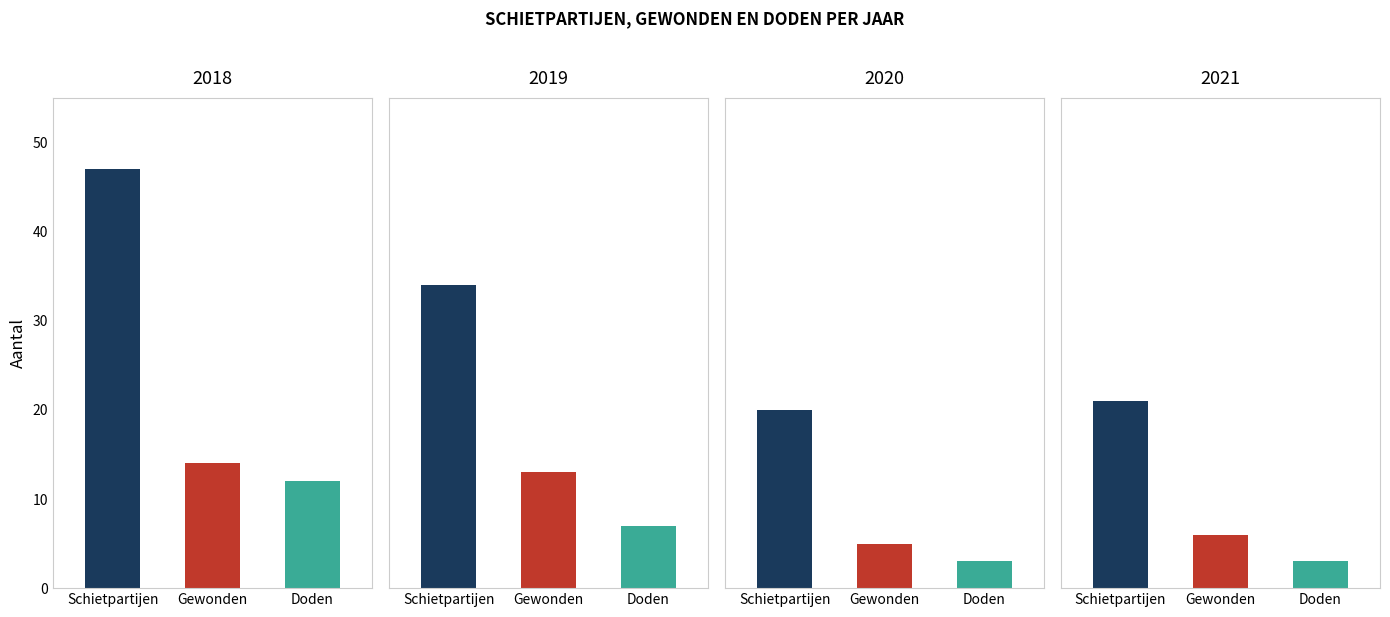

Reading left to right, what are all the values shown in this chart?

Schietpartijen: 2018=47	2019=34	2020=20	2021=21
Gewonden: 2018=14	2019=13	2020=5	2021=6
Doden: 2018=12	2019=7	2020=3	2021=3